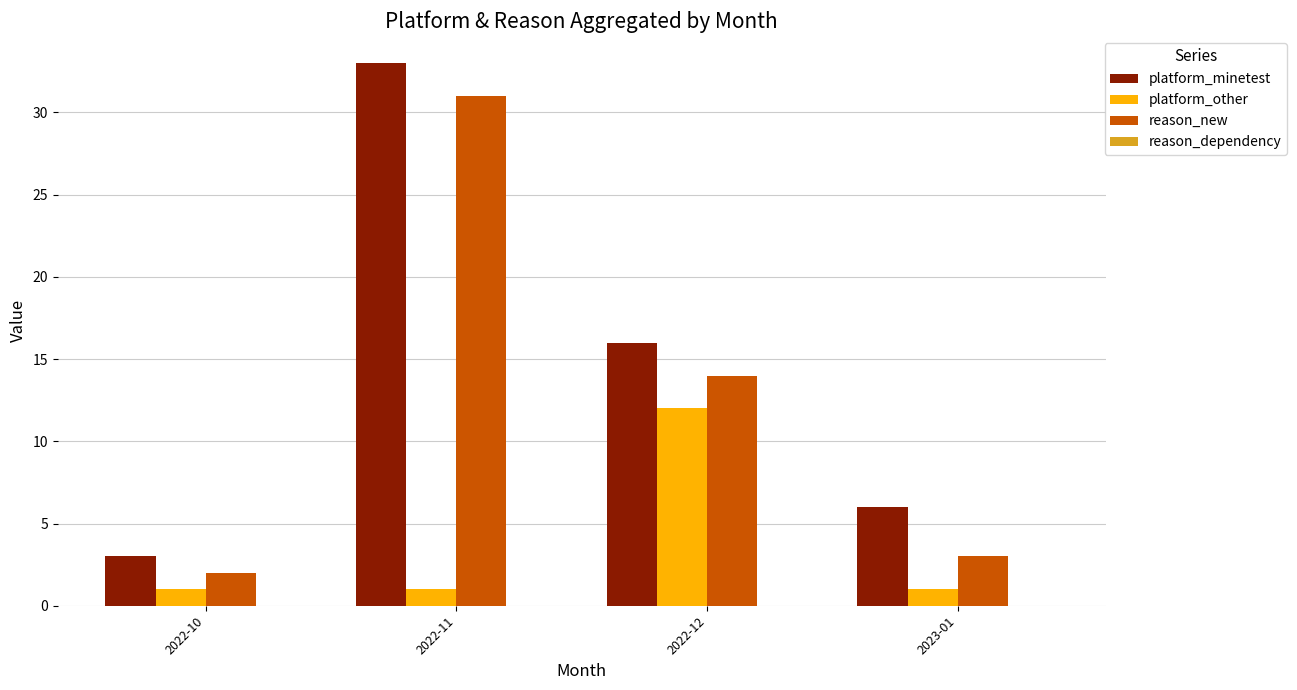

True or false: platform_minetest has a value of 6 at 2023-01.

True